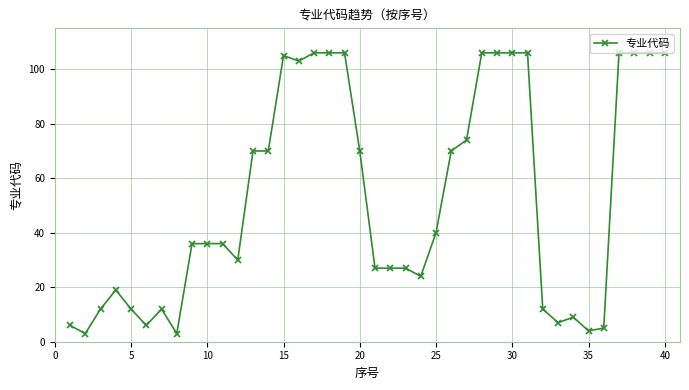

True or false: the data has more than 1 interior local peaks.

True